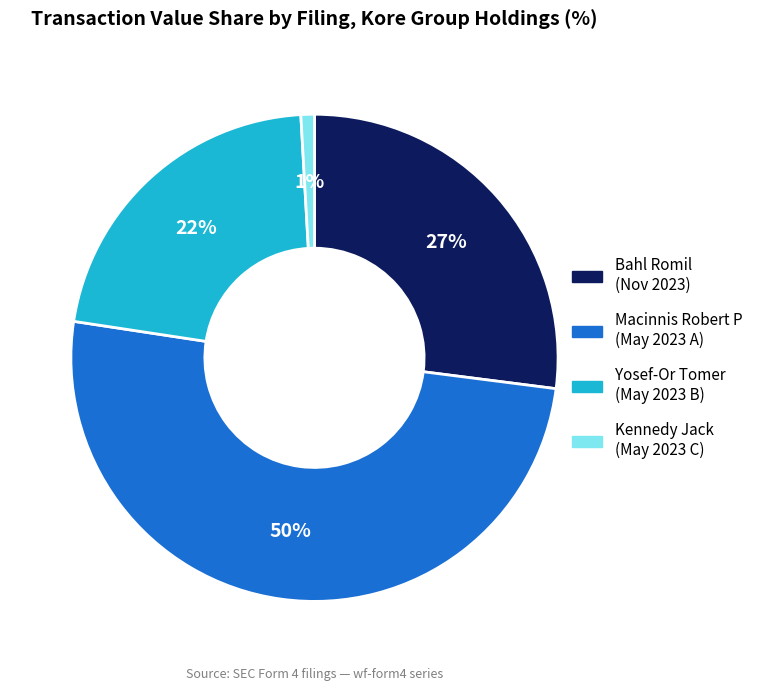

Between Kennedy Jack (May 2023 C) and Bahl Romil (Nov 2023), which is larger?

Bahl Romil (Nov 2023)